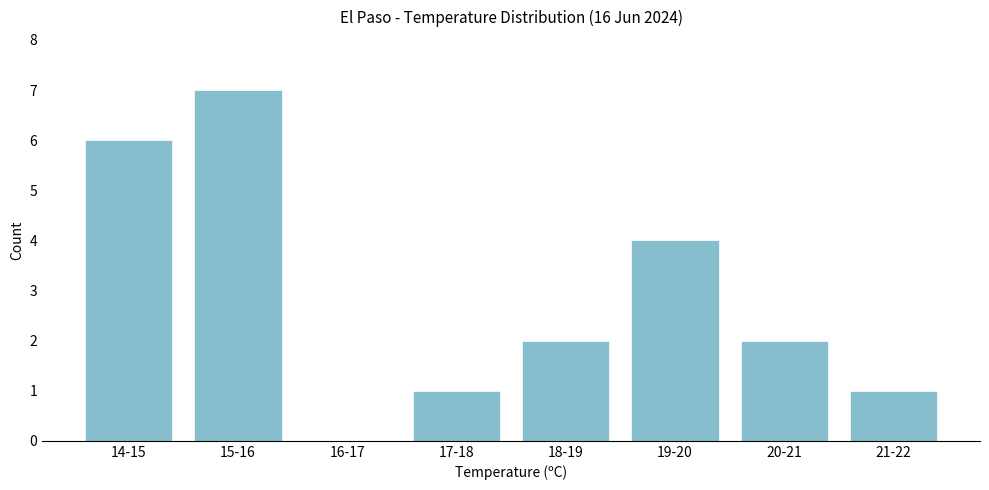

Reading left to right, extract all data points from this chart.

14-15=6	15-16=7	16-17=0	17-18=1	18-19=2	19-20=4	20-21=2	21-22=1